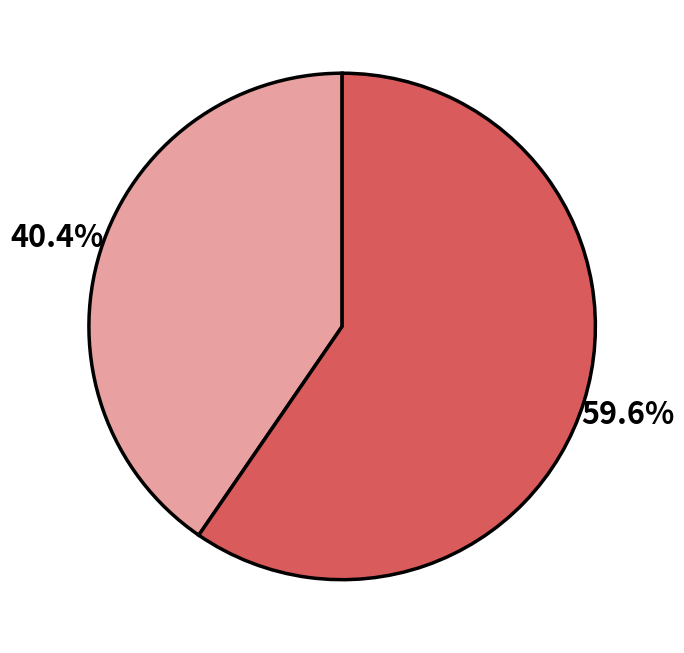

Does any single category account for the majority?

Yes